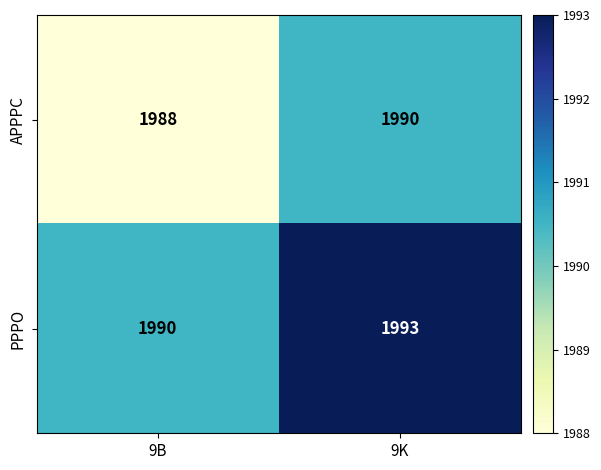

At how many categories does at least one series exceed 1992?

1